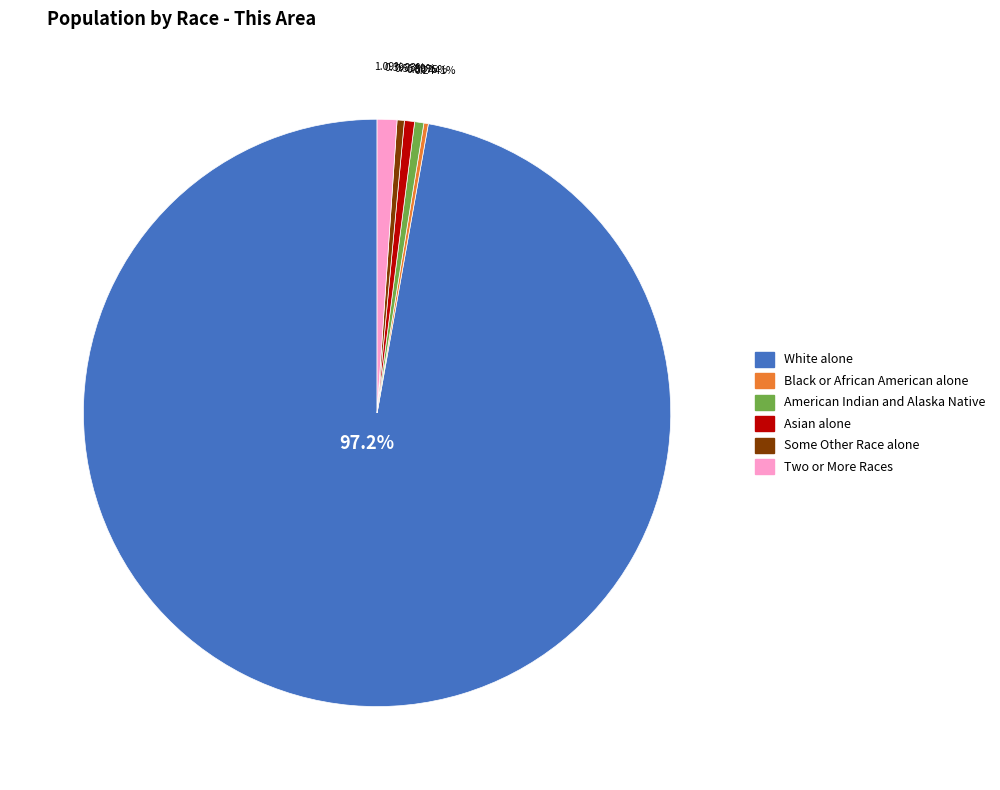

To the nearest percent, what is the average slice percentage?

17%